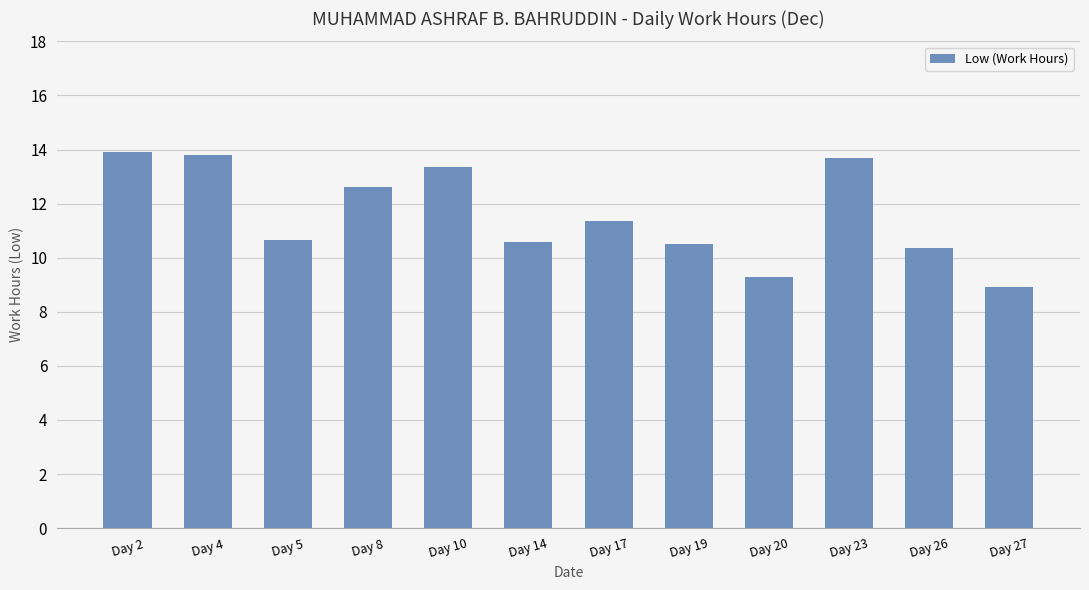

How many values exceed 11?

6